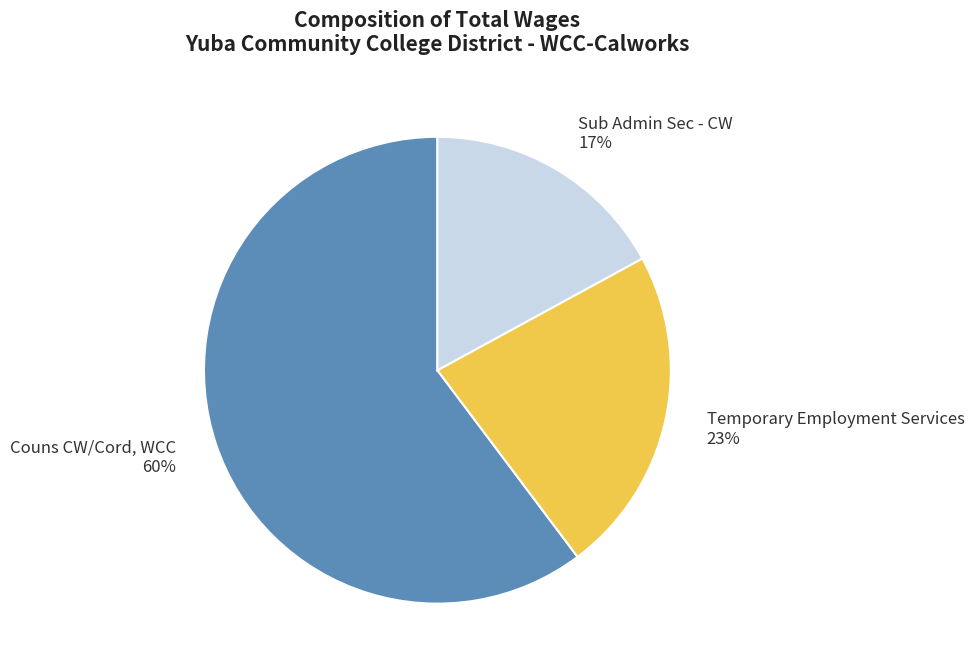

Is there a majority slice in this chart?

Yes